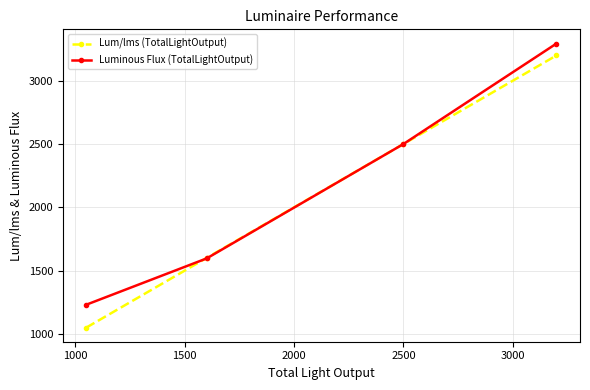

True or false: Luminous Flux (TotalLightOutput) has more than 1 interior local peaks.

False